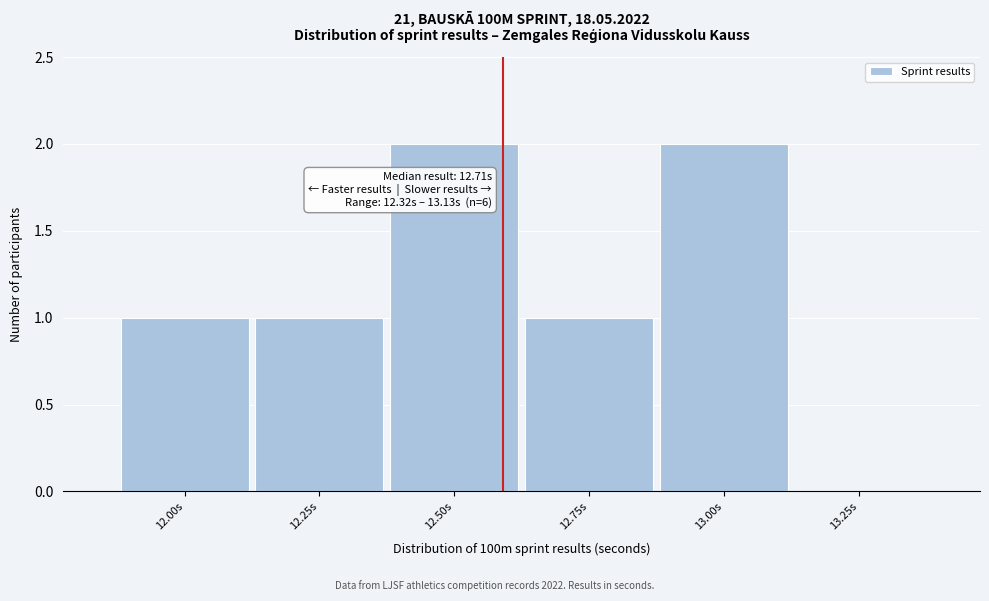

Reading right to left, transcribe all the data shown in this chart.

13.25s=0	13.00s=2	12.75s=1	12.50s=2	12.25s=1	12.00s=1